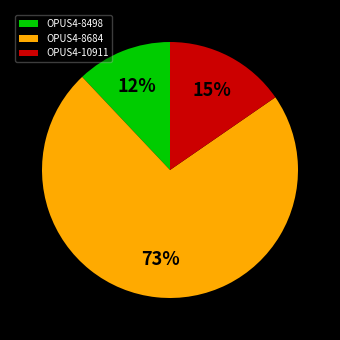

Combined, do OPUS4-8684 and OPUS4-8498 account for over 50%?

Yes